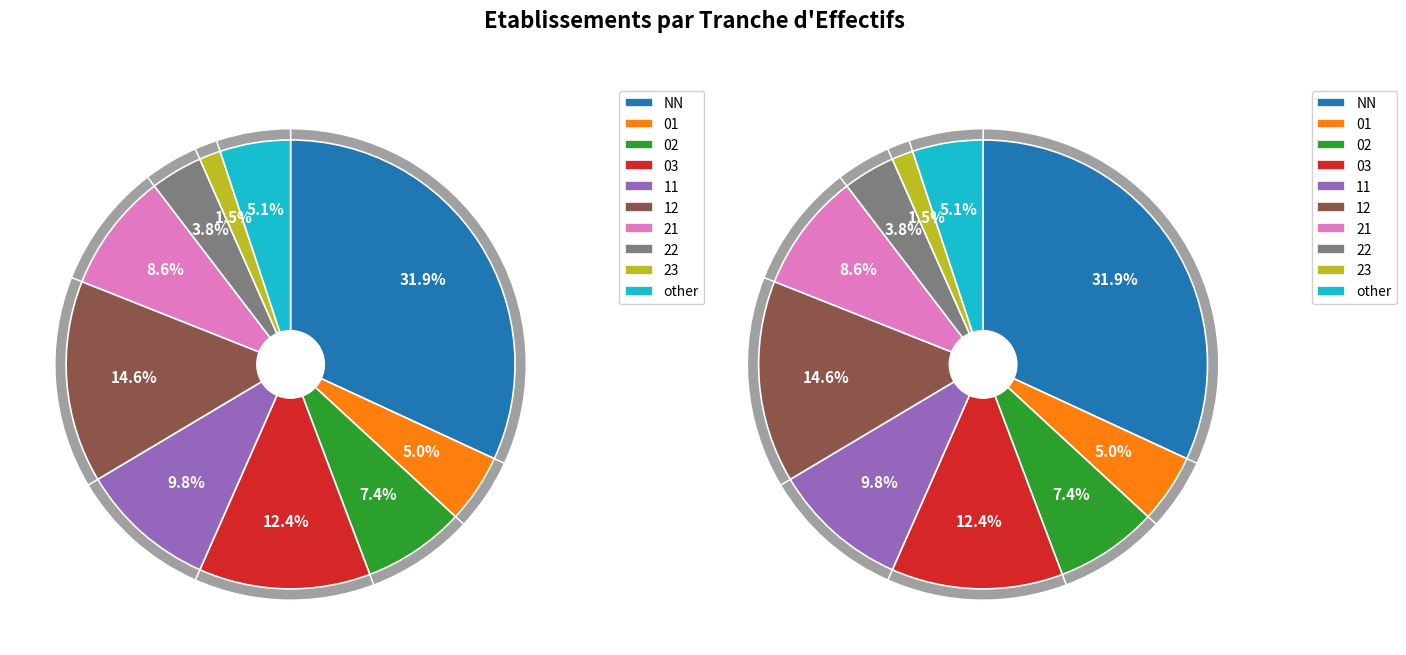

Between 11 and 21, which is larger?

11